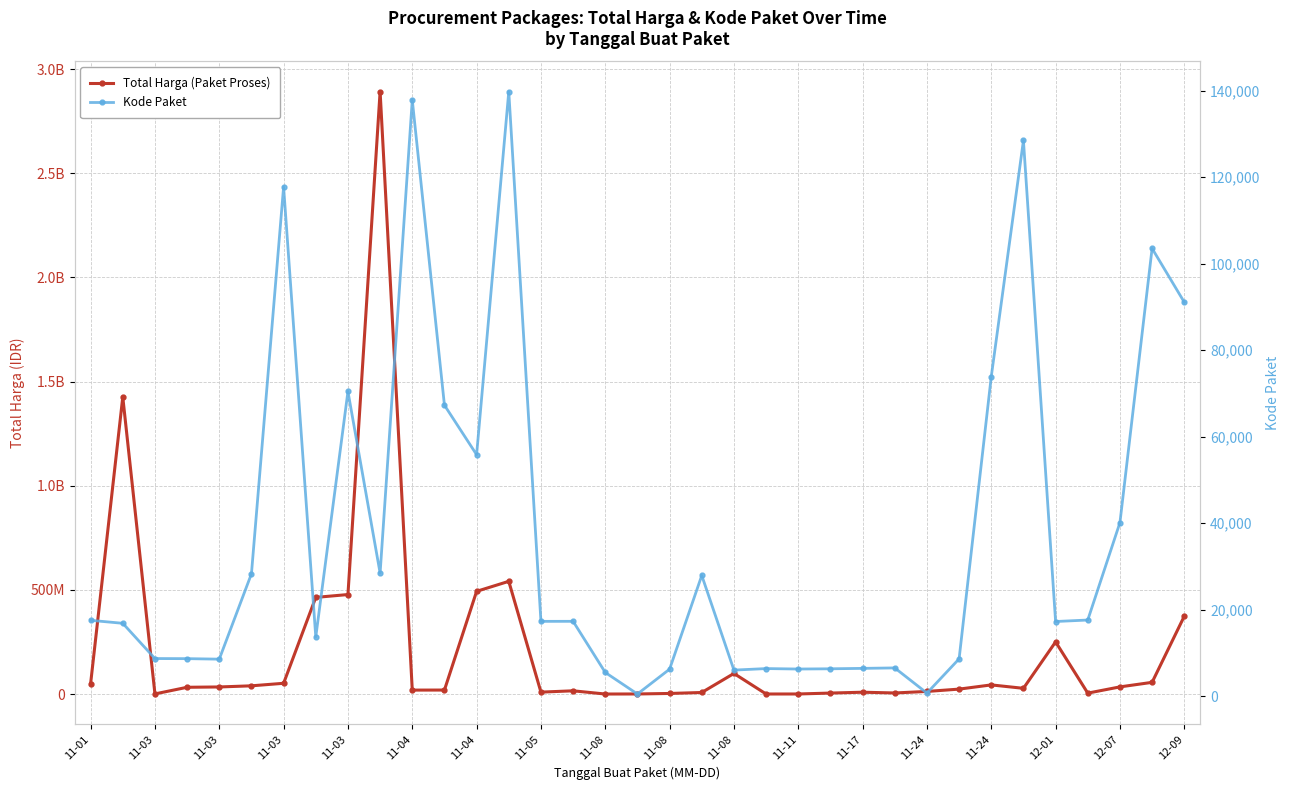

In Total Harga (Paket Proses), how many points are lower than both neighbors (excluding endpoints)?

8